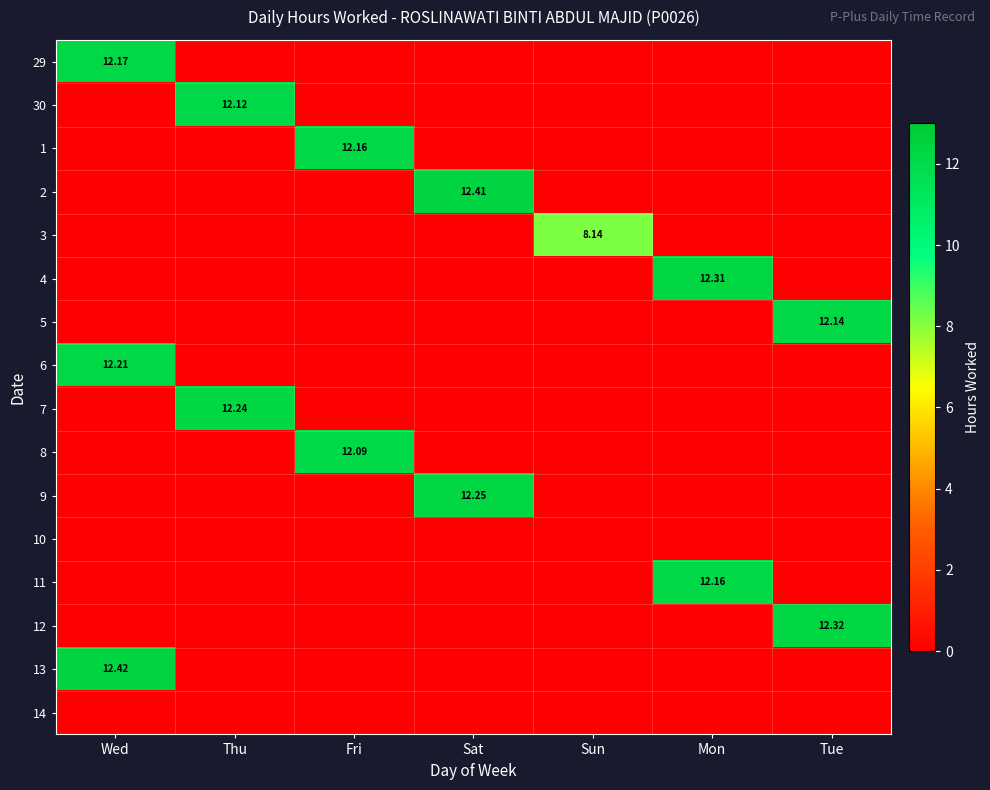

What is the difference between the maximum and minimum values in the 9 series?

12.2